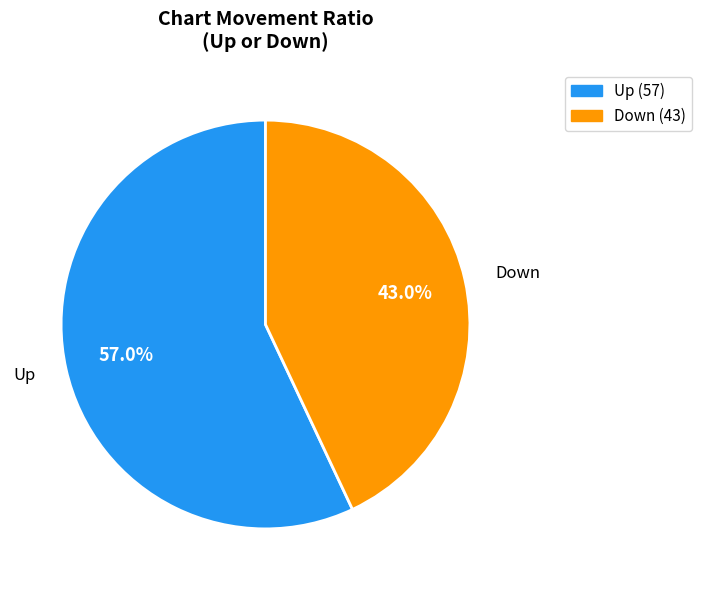

Approximately how many times larger is the value at Down (43) compared to Up (57)?

0.8